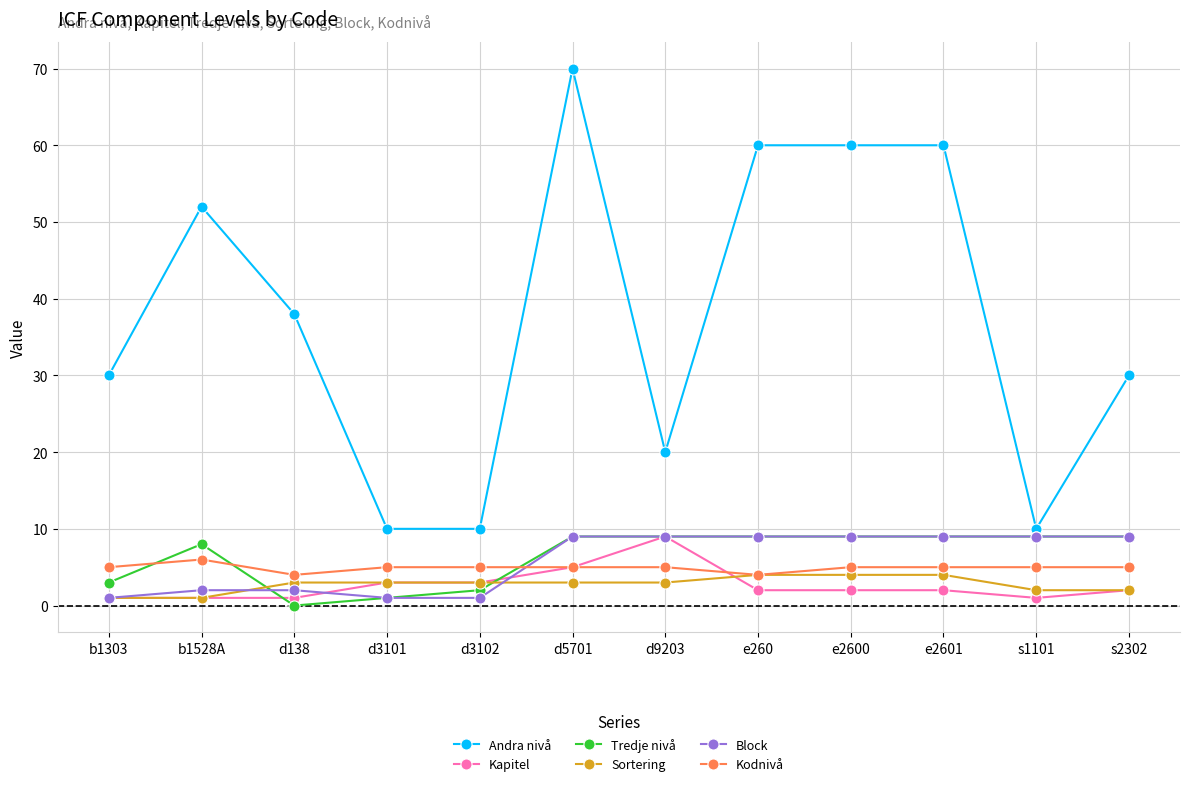

Is it true that Tredje nivå equals 6 at e260?

False